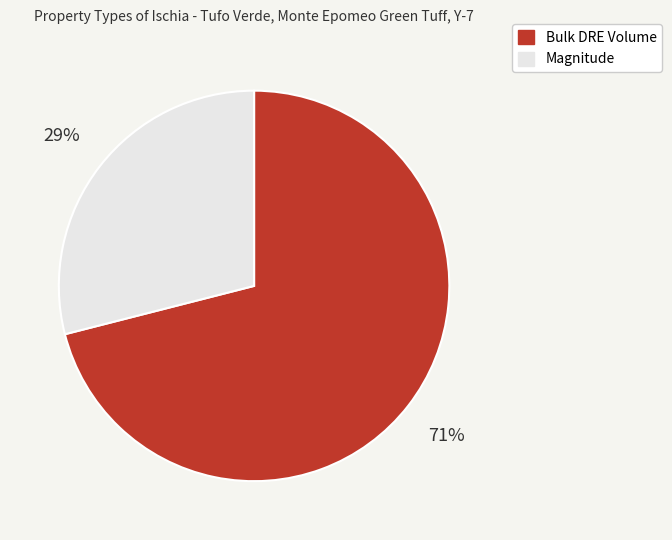

Is it true that Magnitude is 36% of the pie?

False